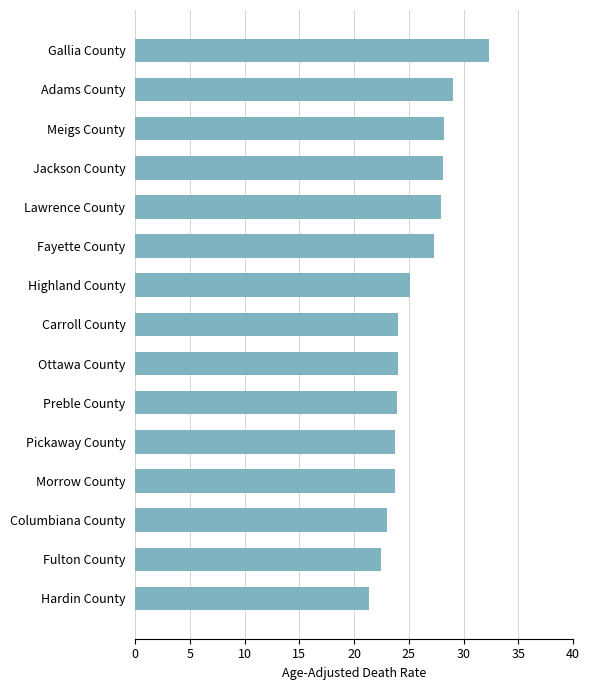

What is the sum of all values?

384.1